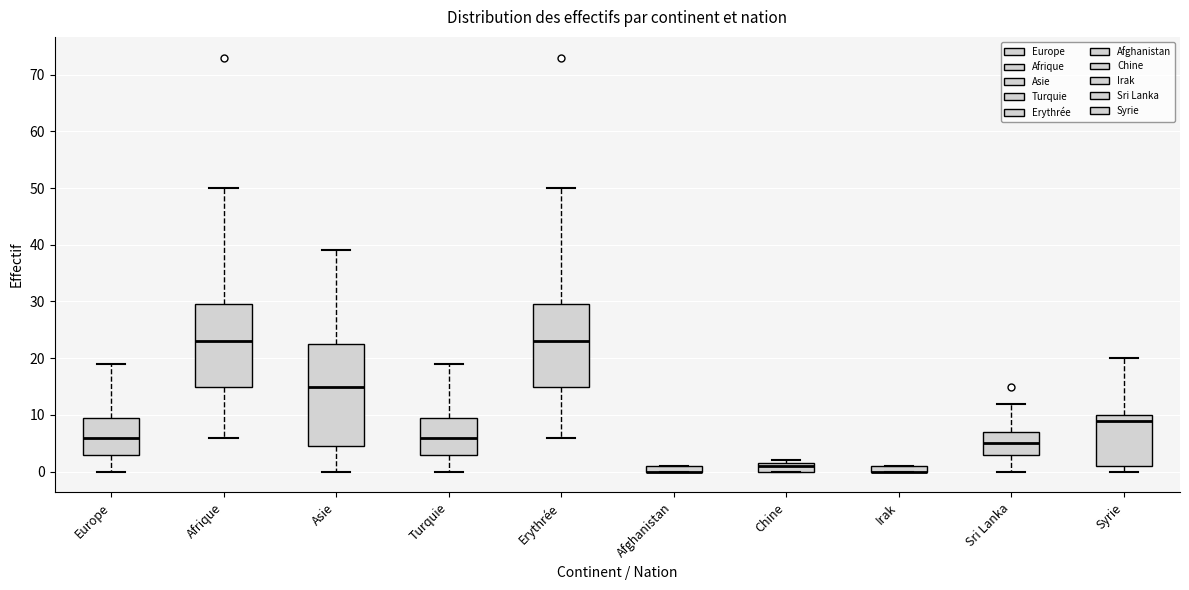

Comparing the boxes themselves (not the whiskers), which one is the tallest?

Asie